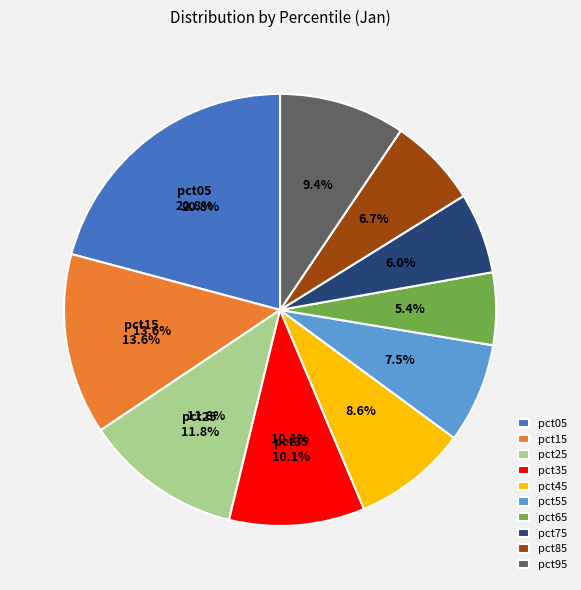

Which has a higher value, pct05 or pct55?

pct05